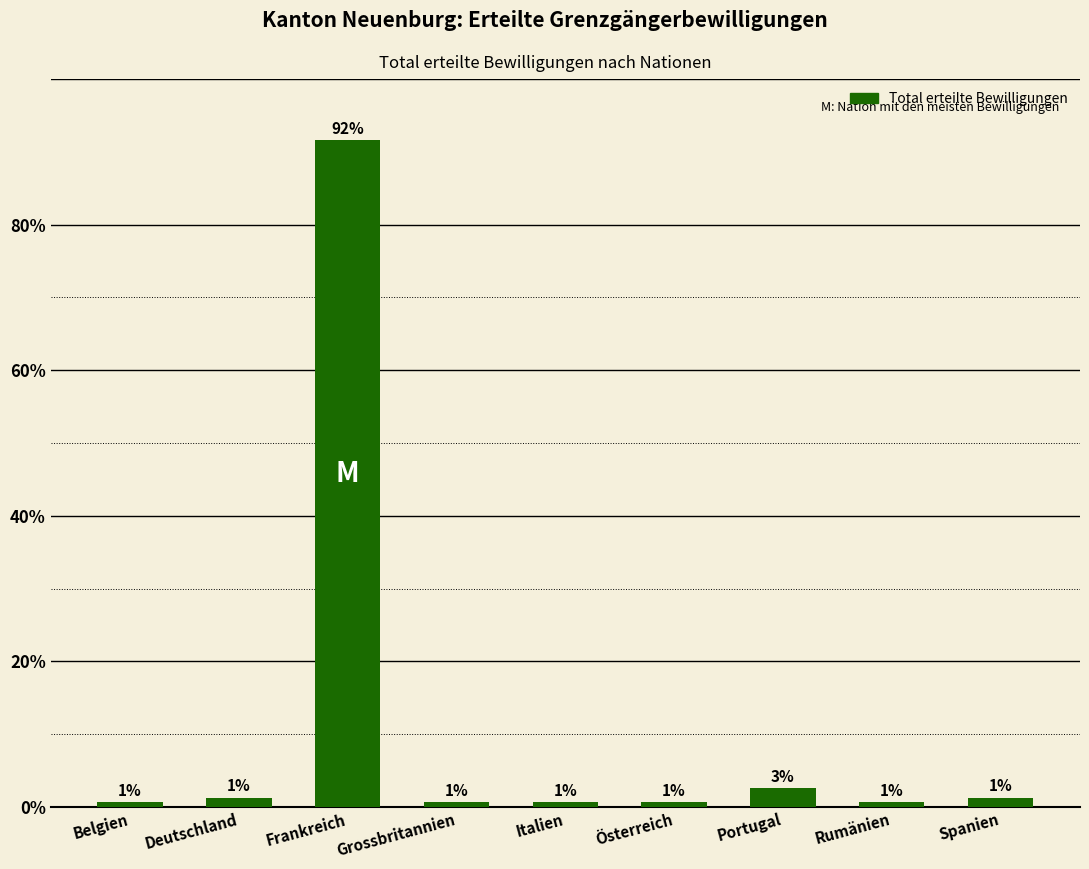

Approximately how many times larger is the value at Österreich compared to Portugal?

0.2